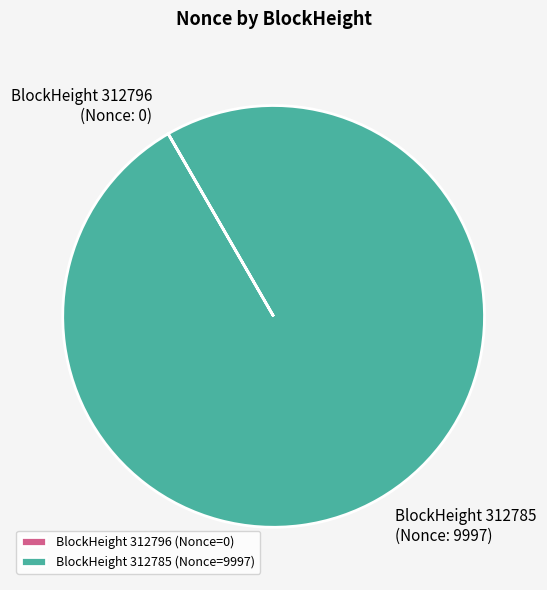

Which slice represents more than half of the pie?

BlockHeight 312785 (Nonce=9997)